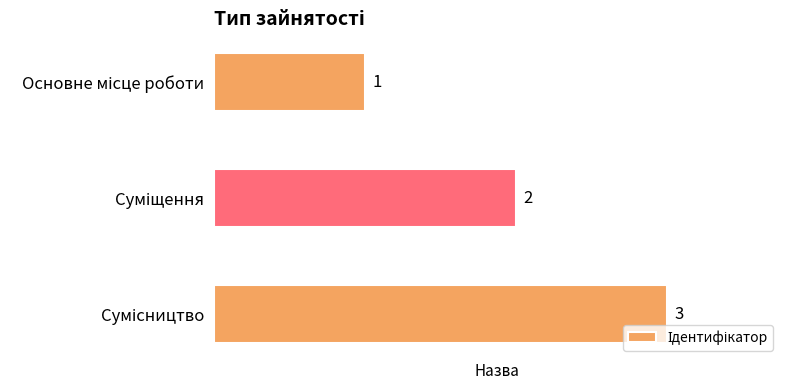

How many values are between 1 and 3?

3